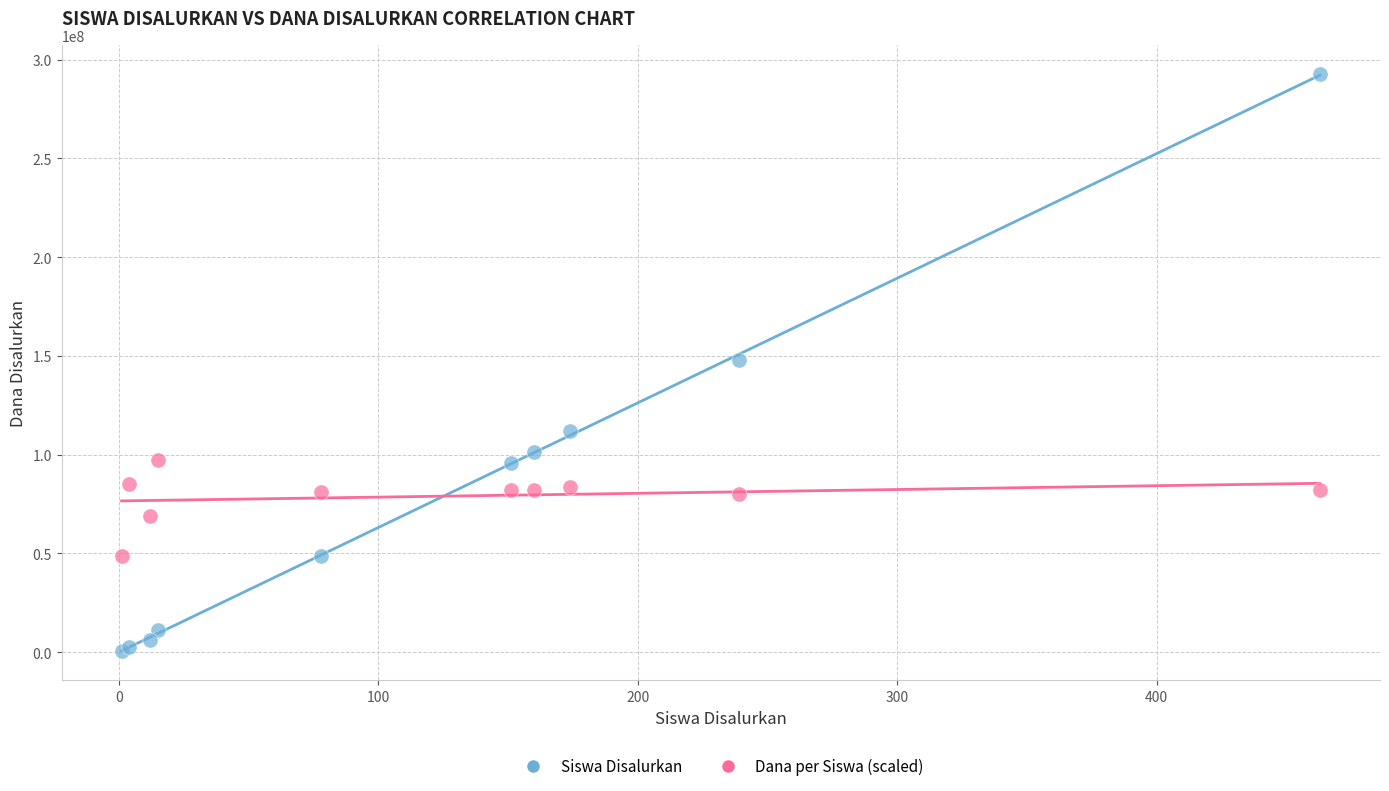

Which series has the widest spread of Y values?

Siswa Disalurkan